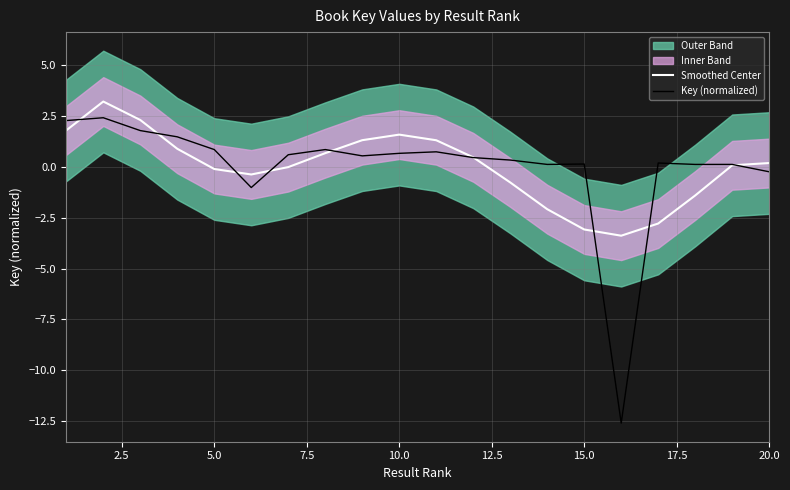

What is the maximum value for Key (normalized)?

2.4